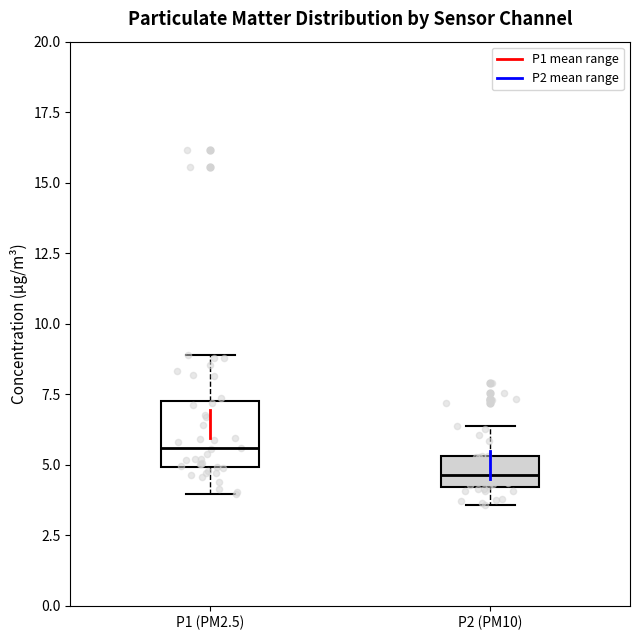

Where does the lower whisker of the box for P2 (PM10) end on the y-axis? The values are not printed on the chart, so give them approximately, as read against the axis.

3.5